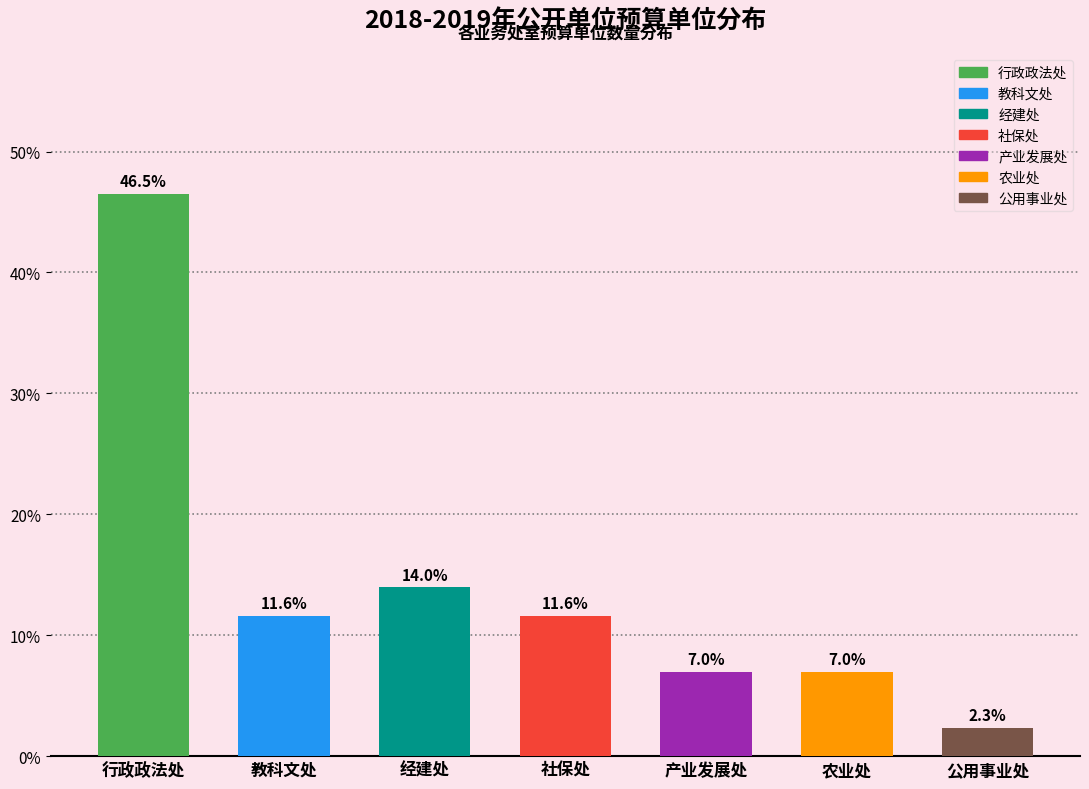

Reading left to right, extract all data points from this chart.

行政政法处=46.5	教科文处=11.6	经建处=14.0	社保处=11.6	产业发展处=7.0	农业处=7.0	公用事业处=2.3